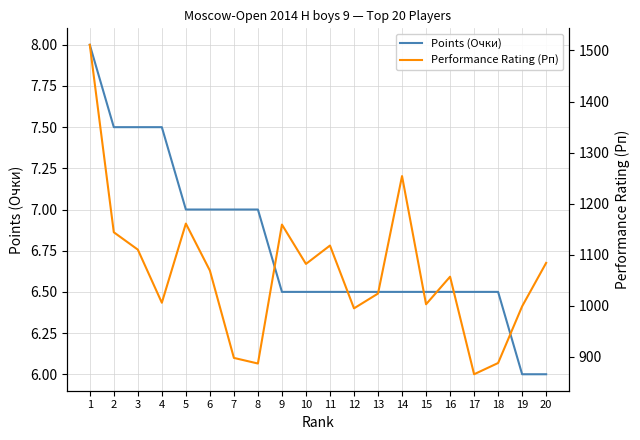

What is the value of the Performance Rating (Рп) point at the 8th from the left?

887.0